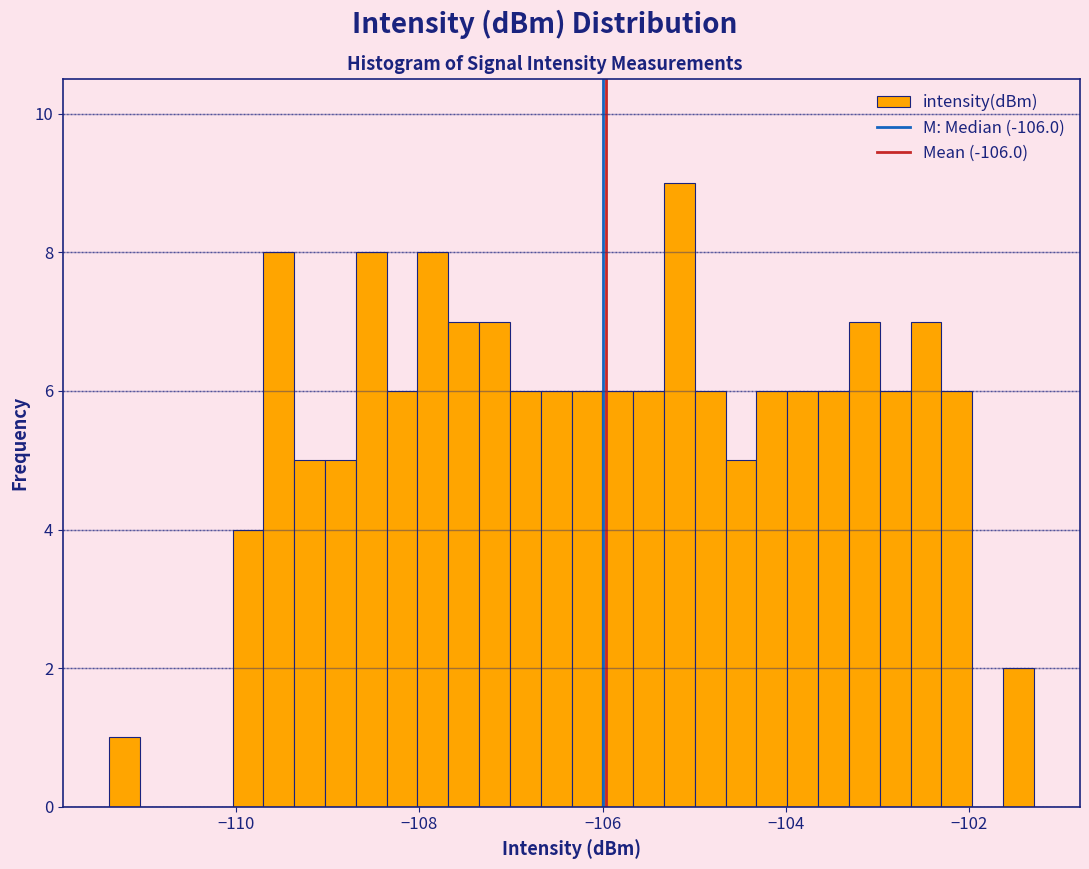

Read against the x-axis, roughly where is the centre of the tallest bar?

-105.2